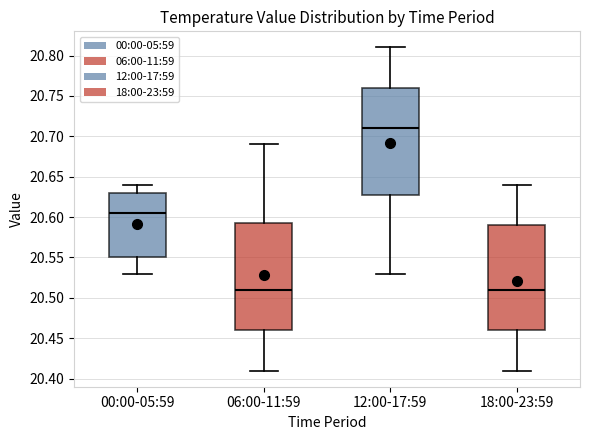

Where does the median line of the box for 12:00-17:59 sit on the y-axis? The values are not printed on the chart, so give them approximately, as read against the axis.

20.710